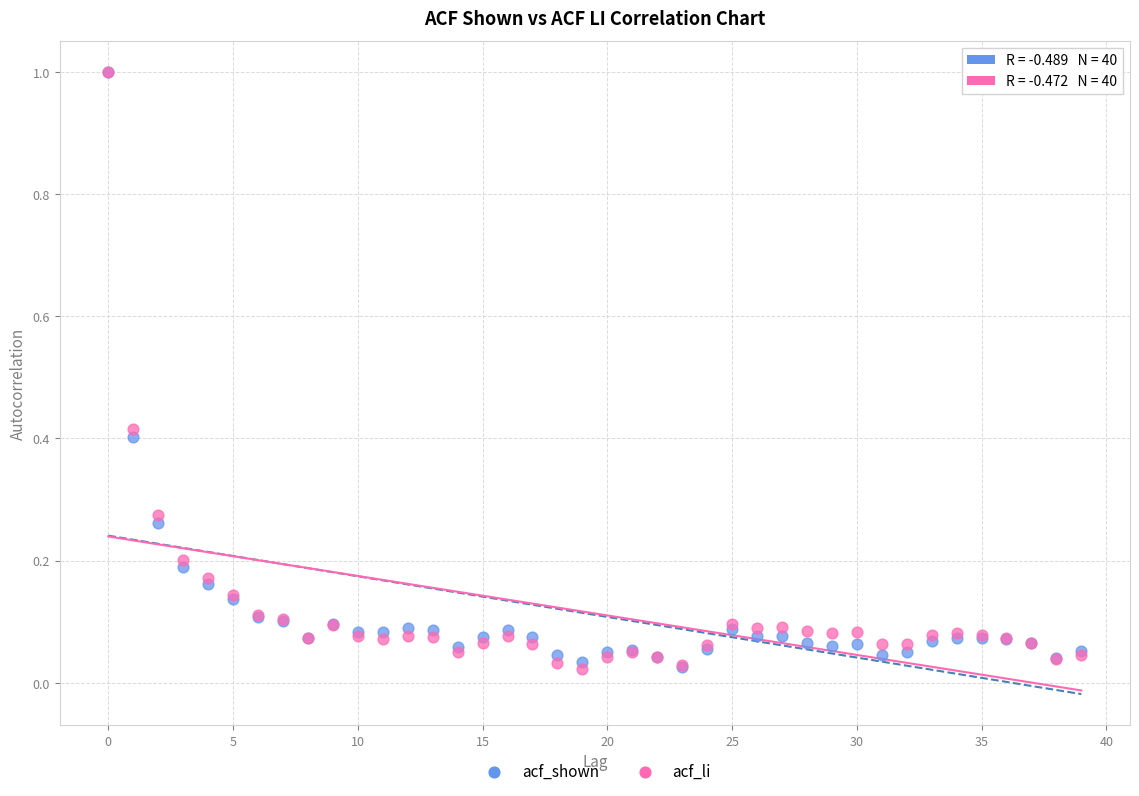

What are all the series names shown in the legend?

acf_shown, acf_li